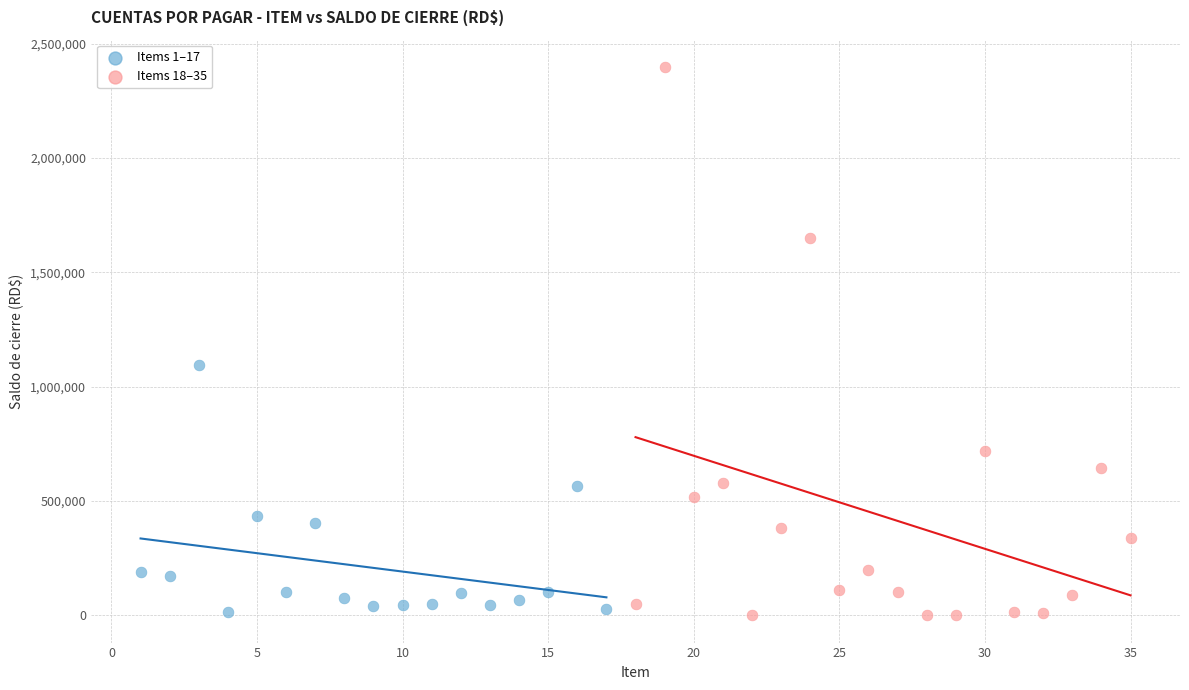

Which series has the largest Y range (max minus min)?

Items 18–35